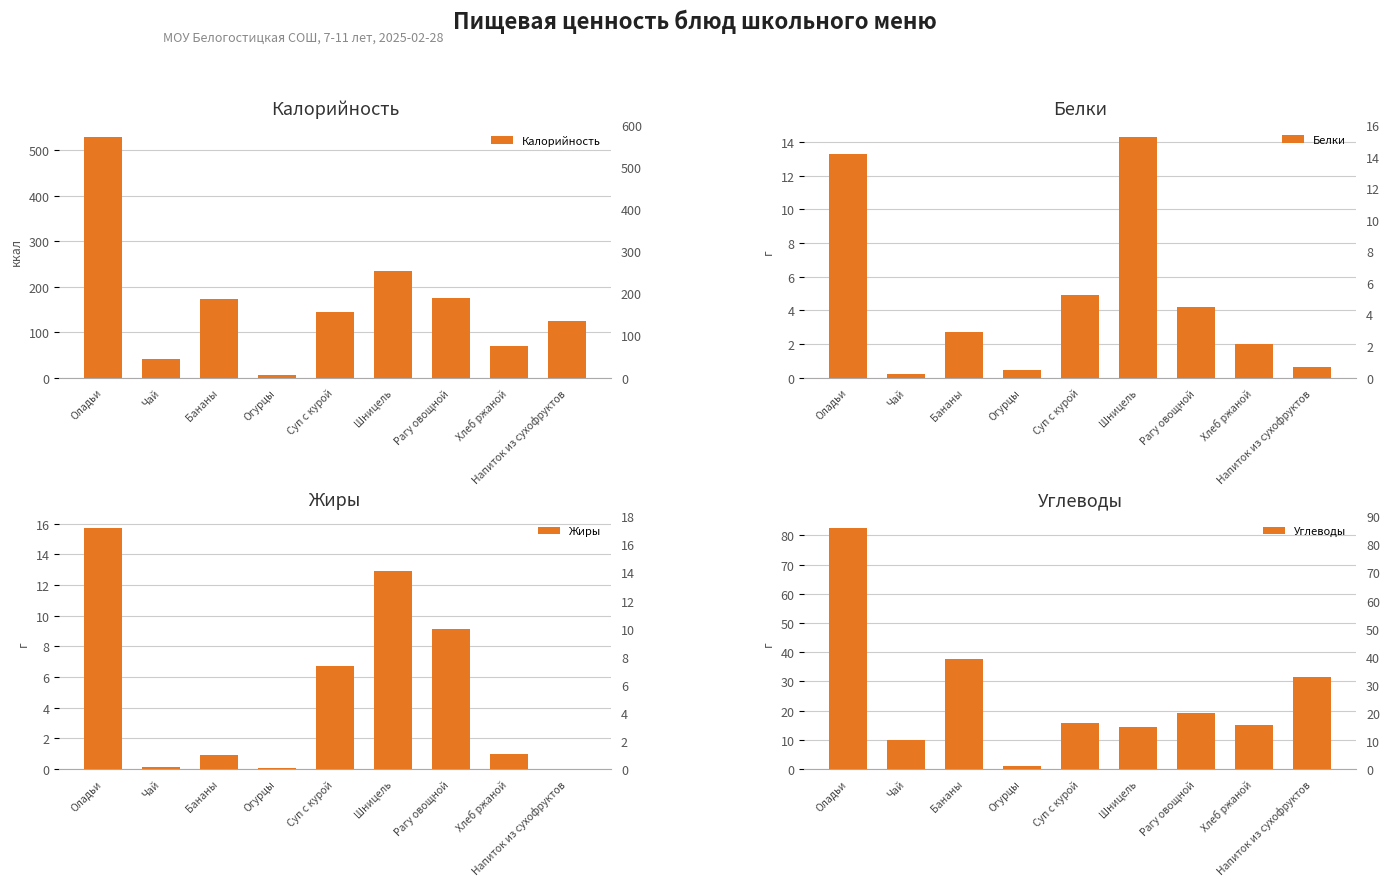

The Калорийность series shows 295.4 at Рагу овощной. True or false?

False